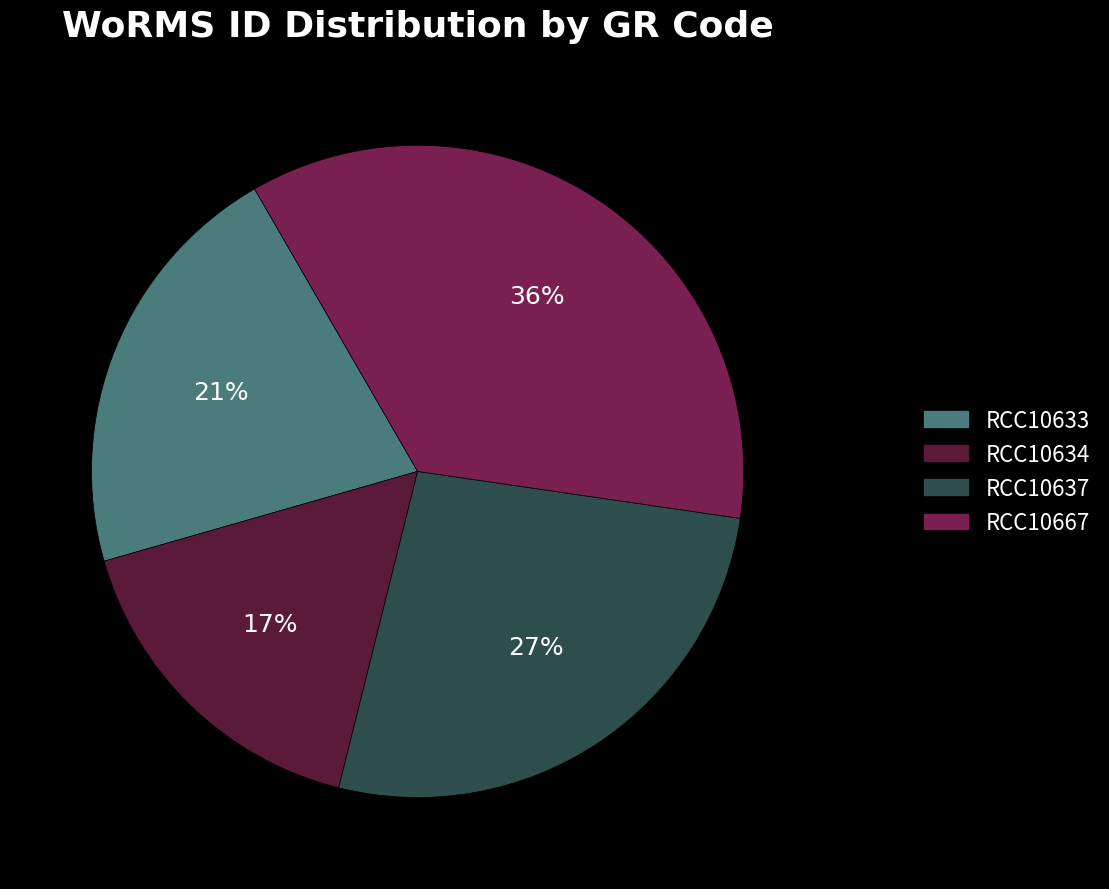

Rank the categories by value from lowest to highest.

RCC10634, RCC10633, RCC10637, RCC10667